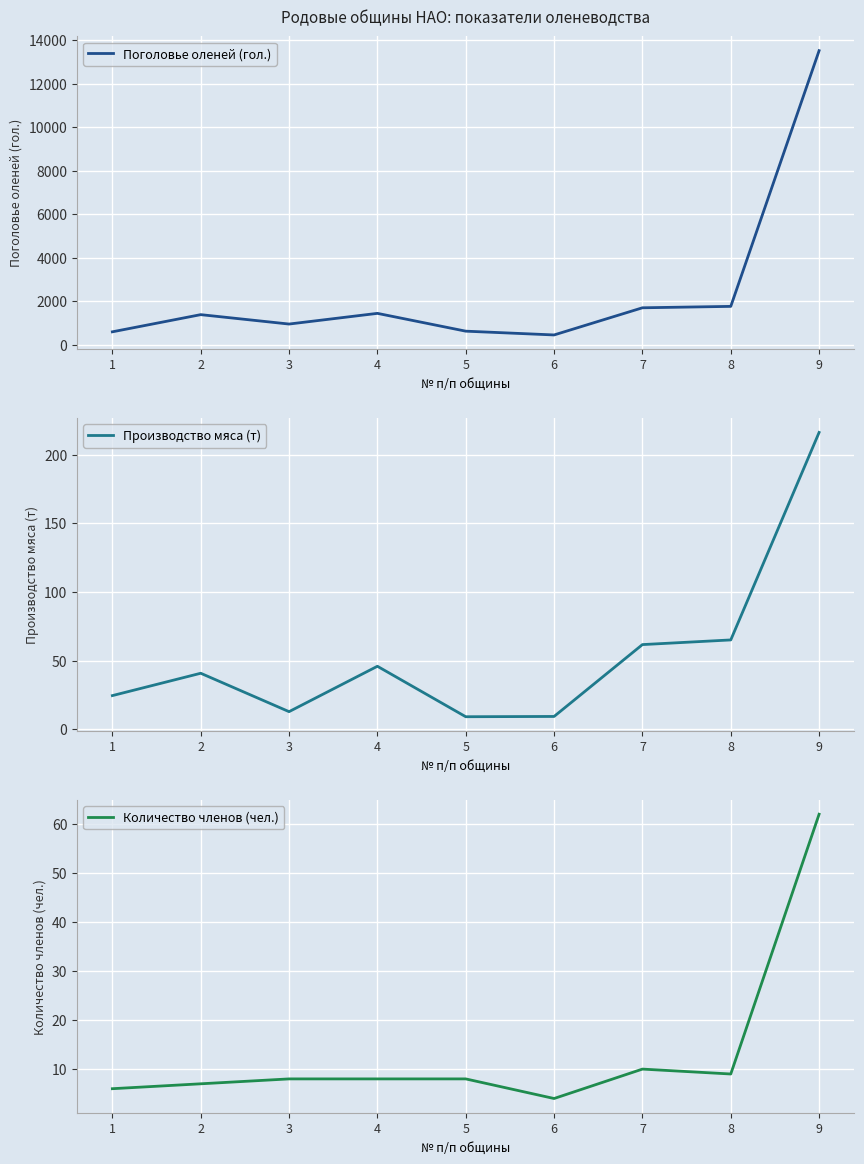

At which category is the sum across all series the highest?

9